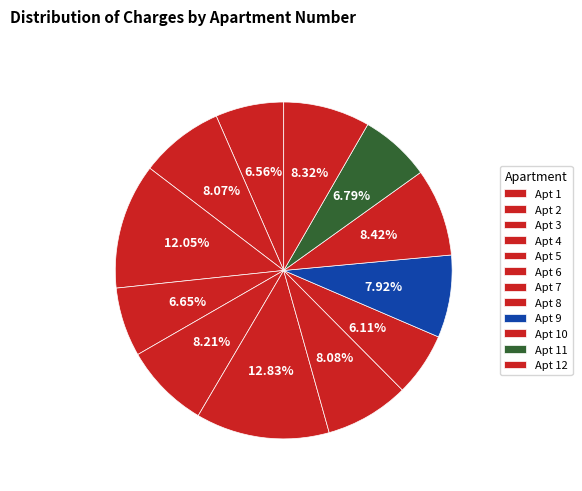

How many slices are in this pie chart?

12